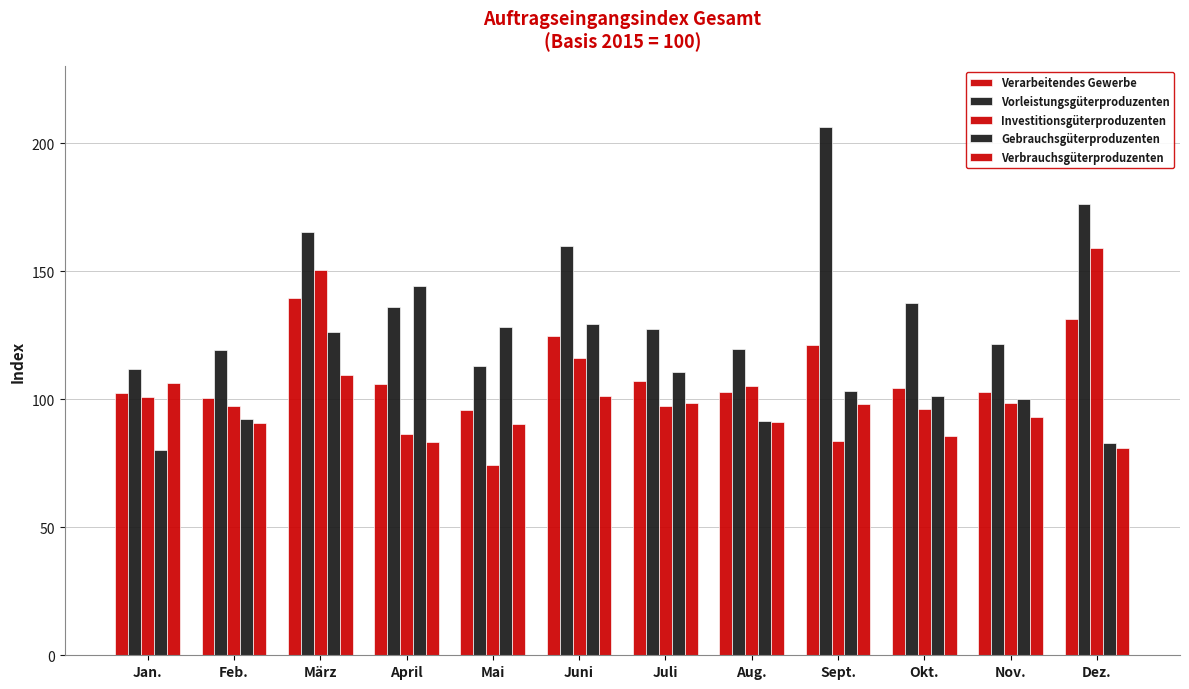

What is the sum of all Verbrauchsgüterproduzenten values?

1129.1